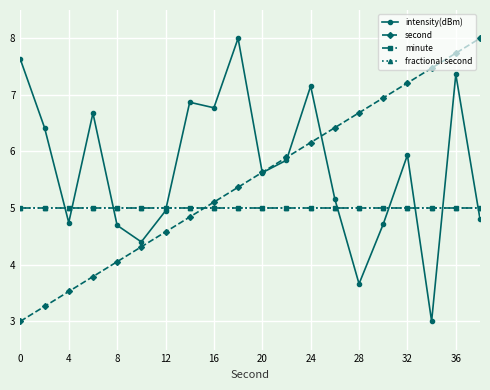

Which series has the largest range (max minus min)?

intensity(dBm)